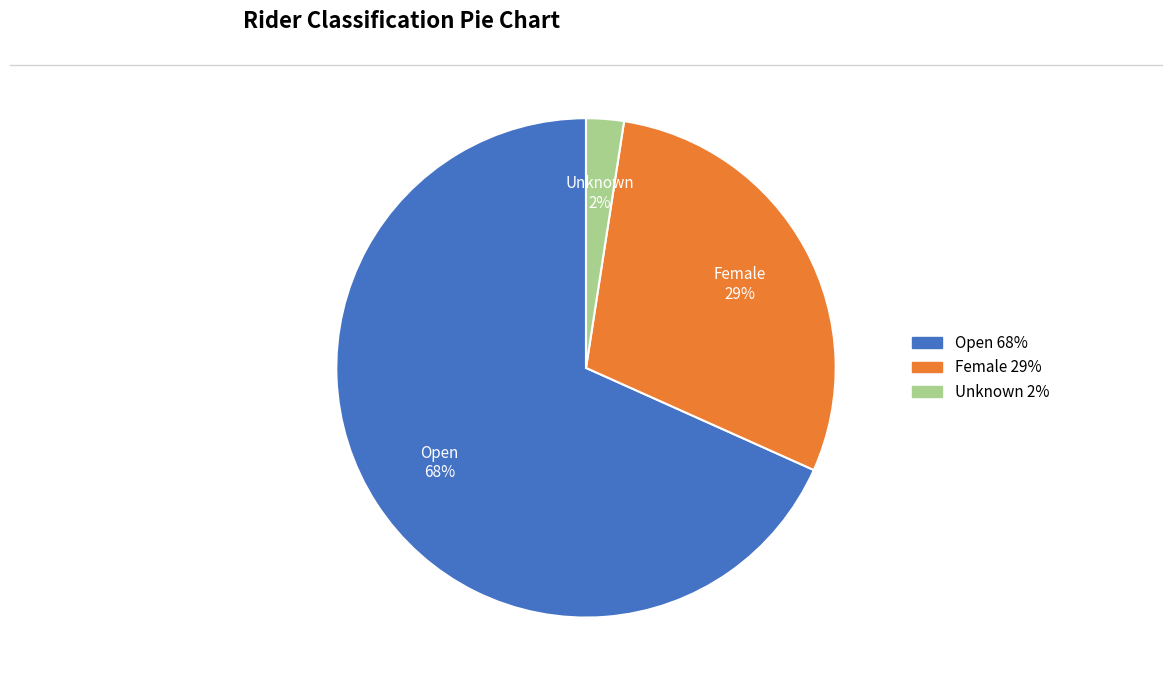

What is the ratio of the value at Unknown to the value at Female?

0.1